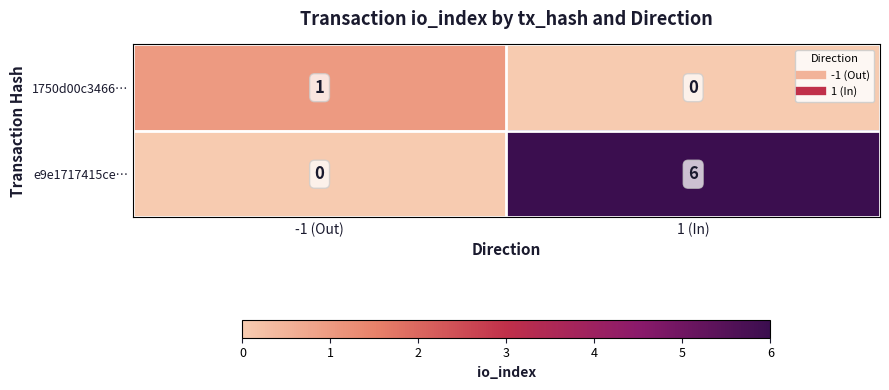

Which series has the largest total across all categories?

e9e1717415ce…